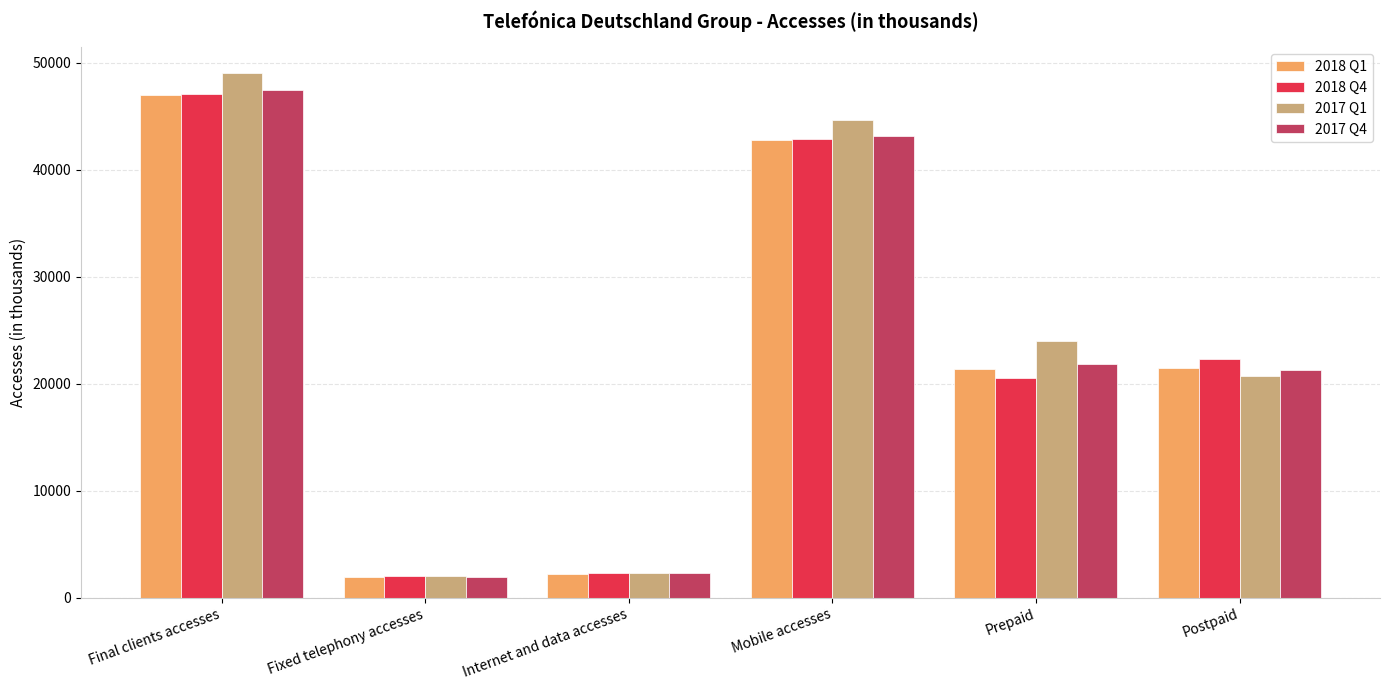

What is the difference between the 2017 Q4 values at Final clients accesses and Postpaid?

26142